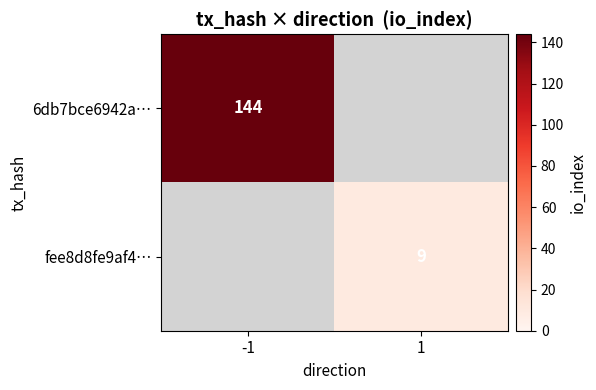

At how many categories does at least one series exceed 90?

1